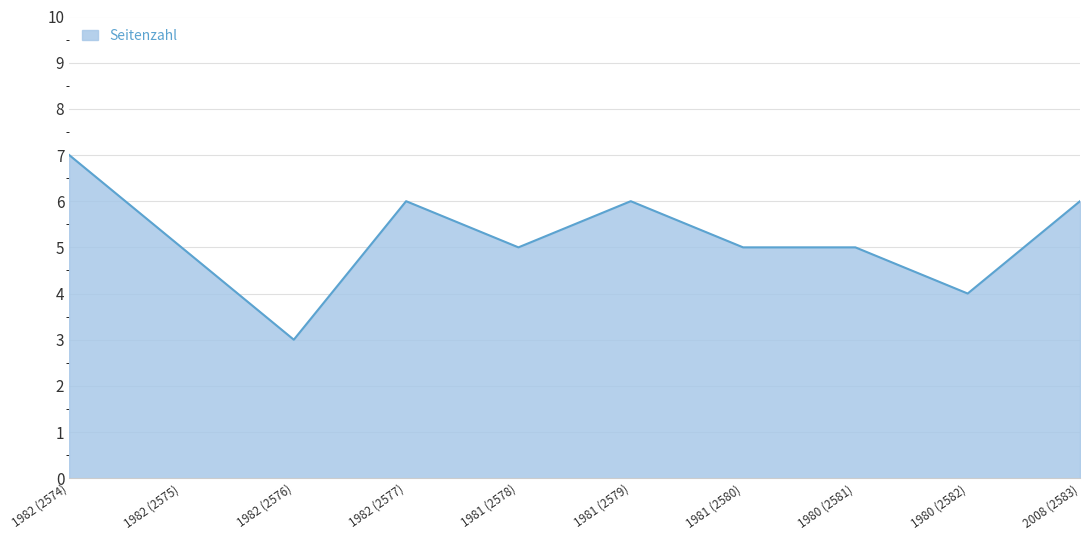

What position from the left is 2008 (2583)?

10